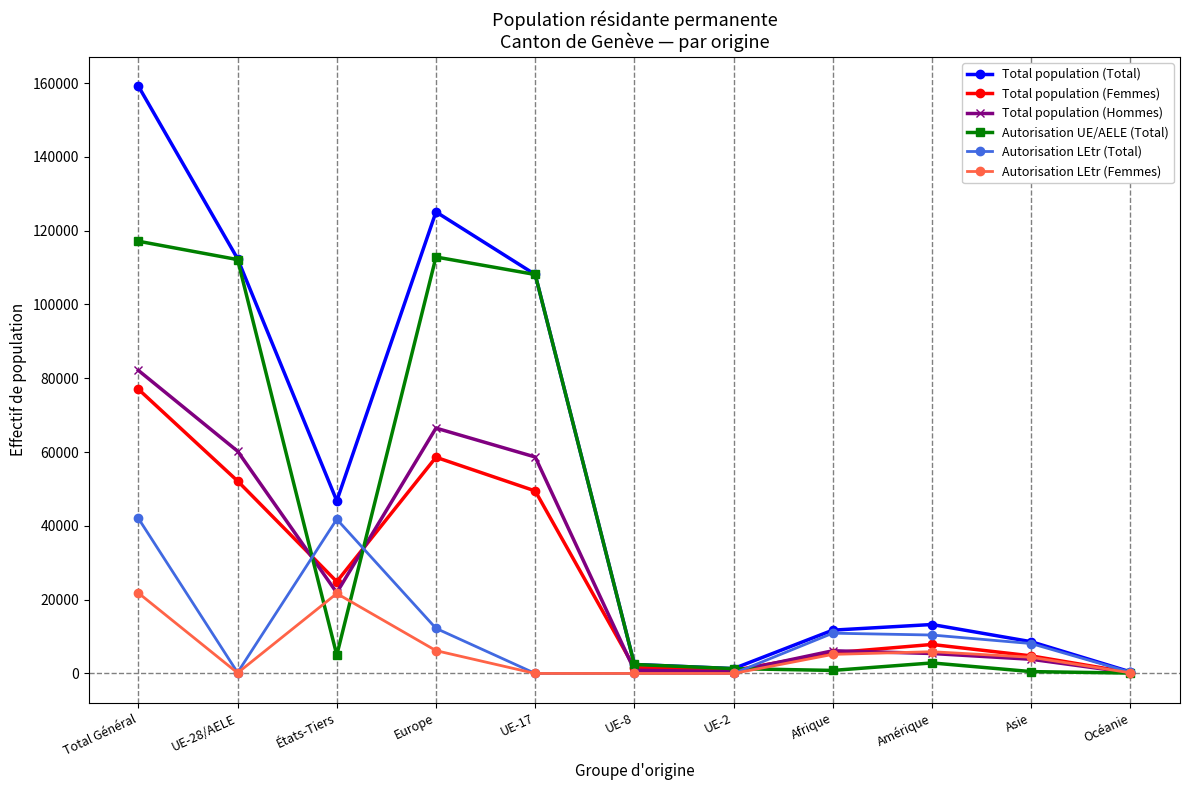

Where is the first local maximum for Total population (Femmes)?

Europe